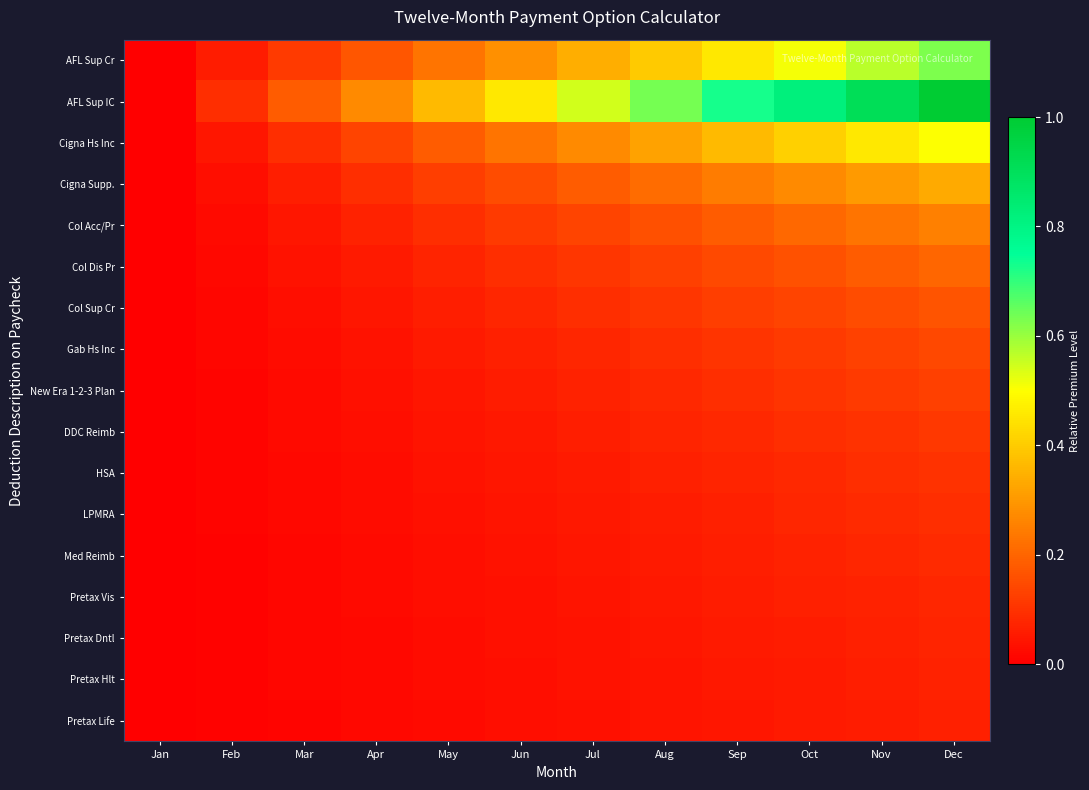

At how many categories does at least one series exceed 0?

11